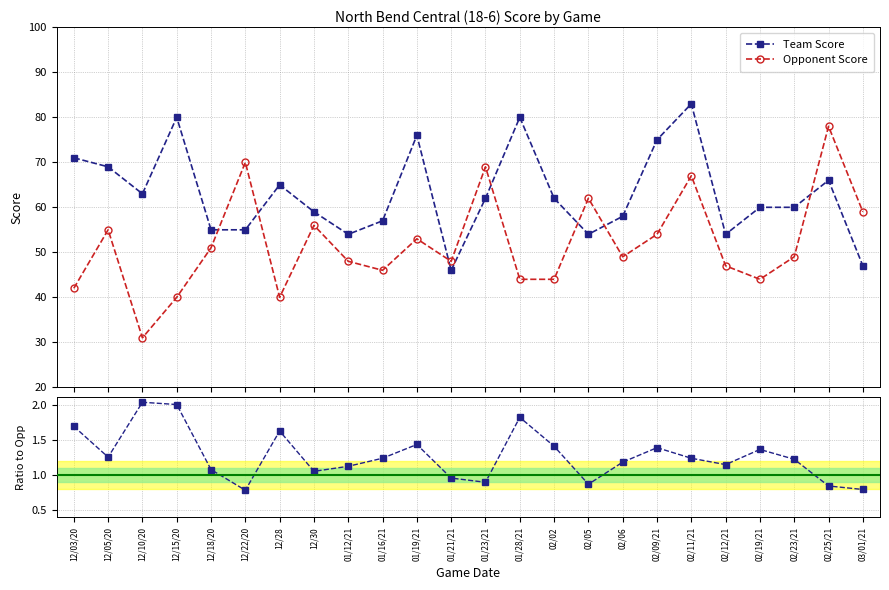

True or false: Opponent Score and Score Ratio (Team/Opp) intersect in this chart.

False